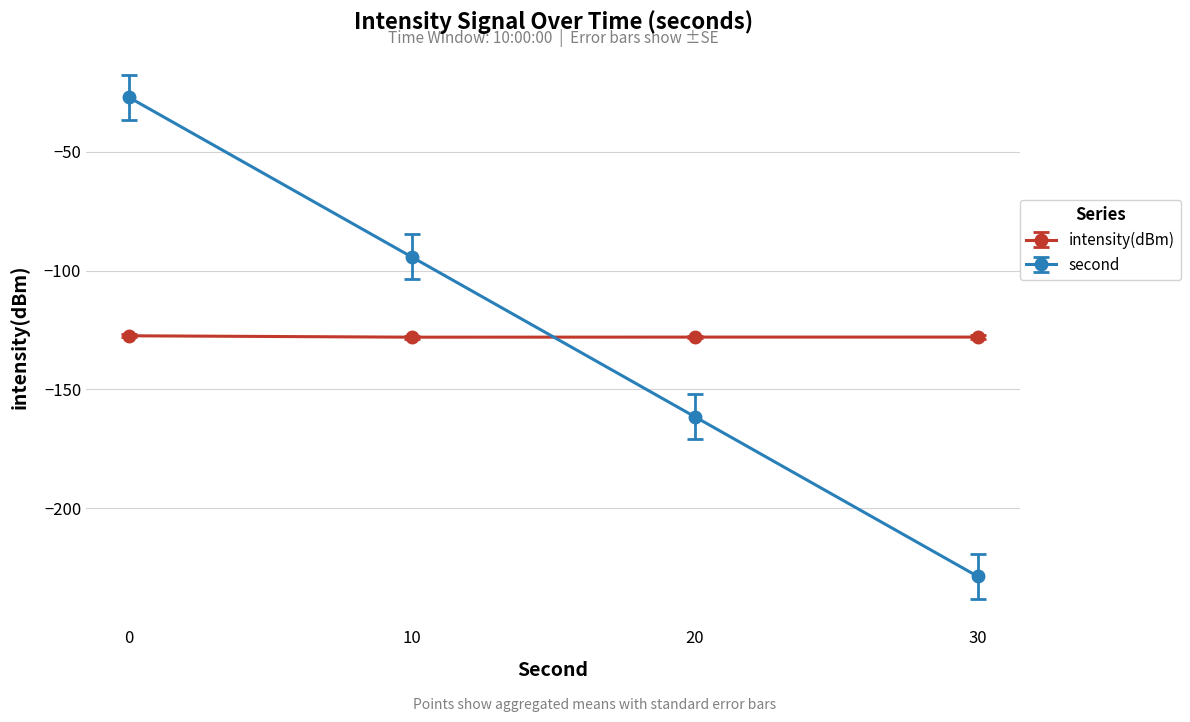

Does the chart display data point markers on the line(s)?

Yes